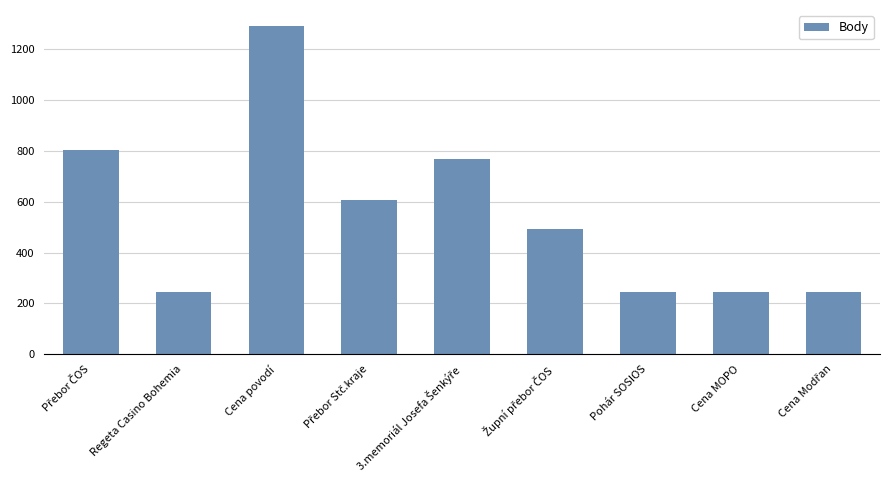

What is the difference between the maximum and second lowest values?

1043